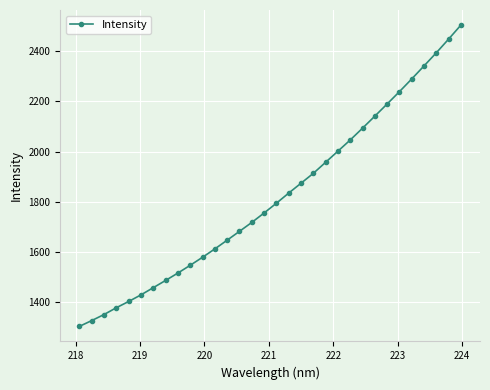

What is the sum of all values?

58247.5